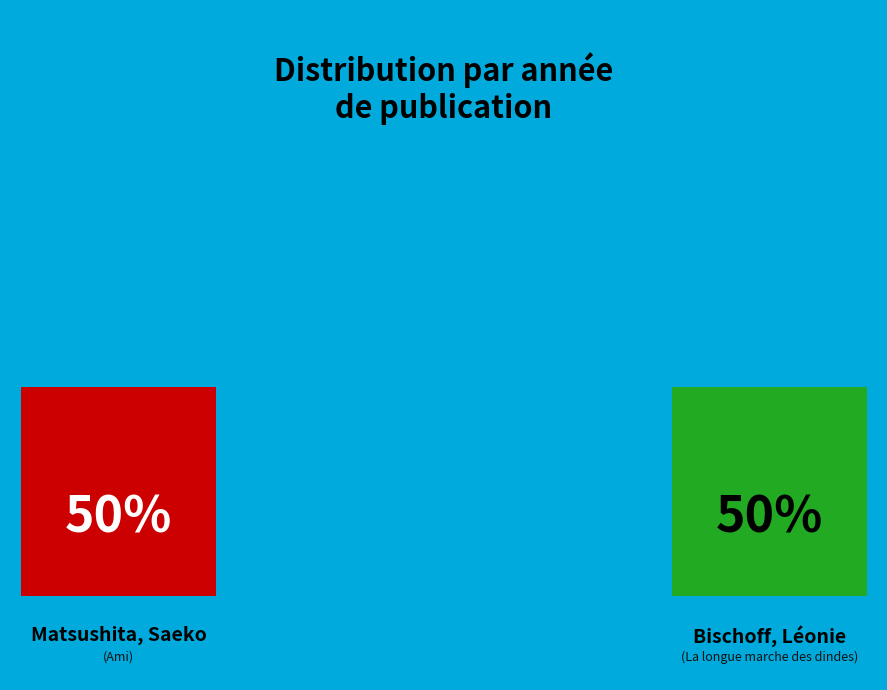

What is the ratio of the value at Bischoff, Léonie to the value at Matsushita, Saeko?

1.0